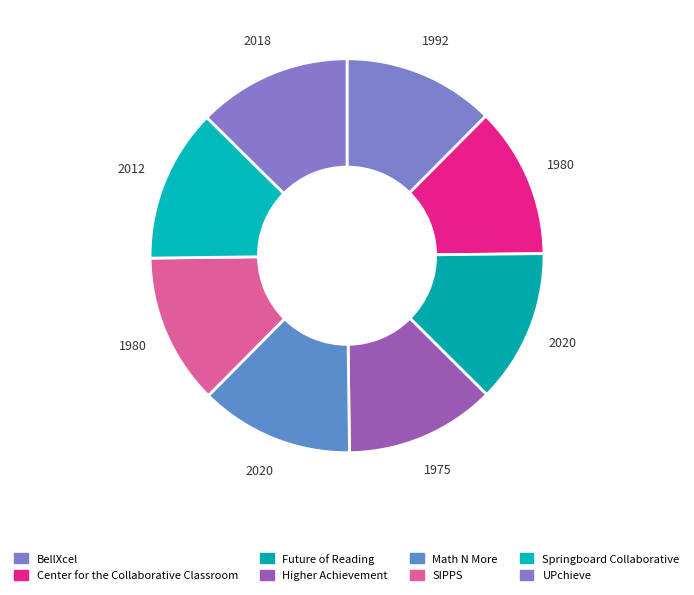

True or false: Future of Reading accounts for 13% of the total.

True